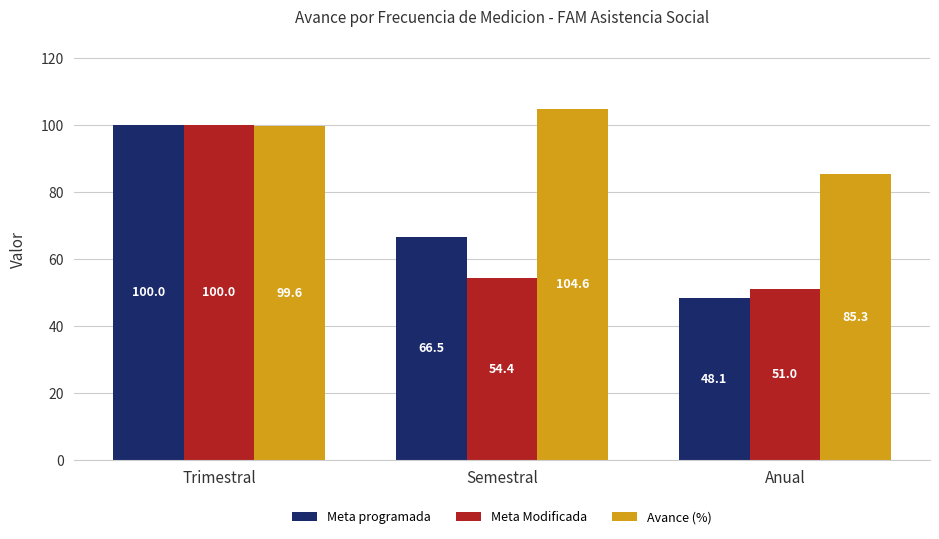

What is the label of the 3rd bar from the right?

Trimestral